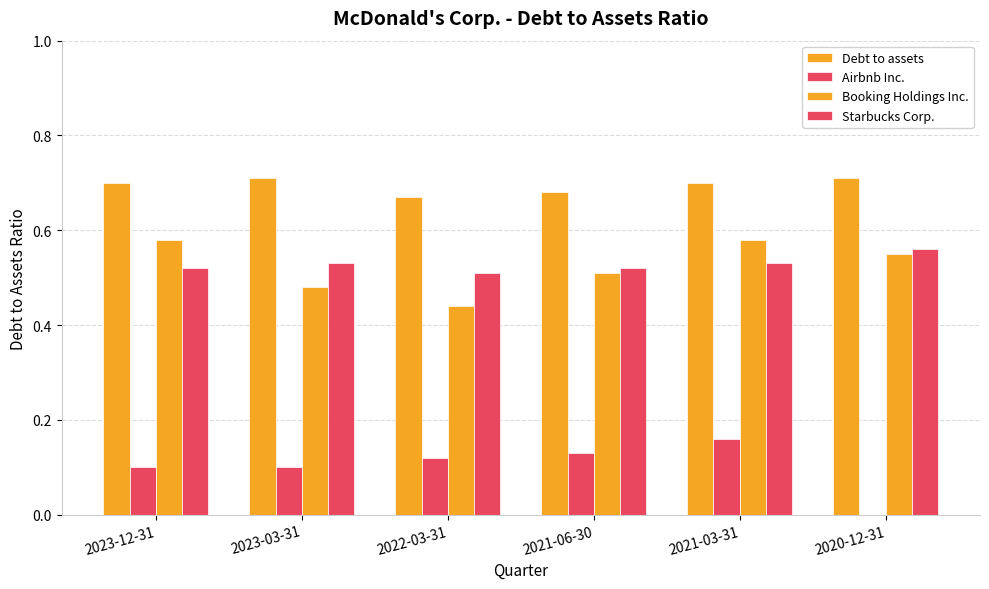

List the labels in order of Debt to assets value, largest first.

2023-03-31, 2020-12-31, 2023-12-31, 2021-03-31, 2021-06-30, 2022-03-31